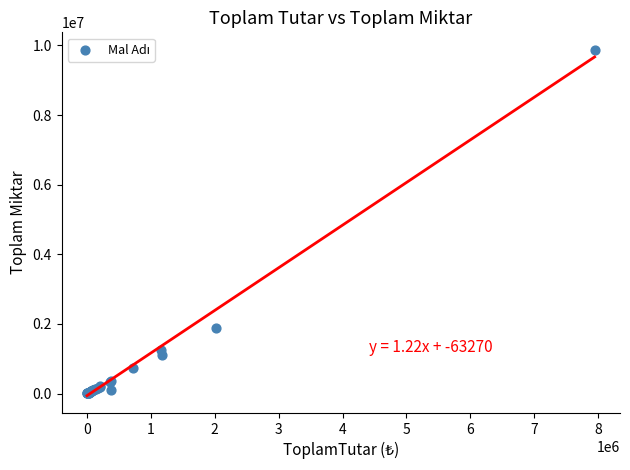

What Y value in the scatter plot is closest to 4940000?

1871120